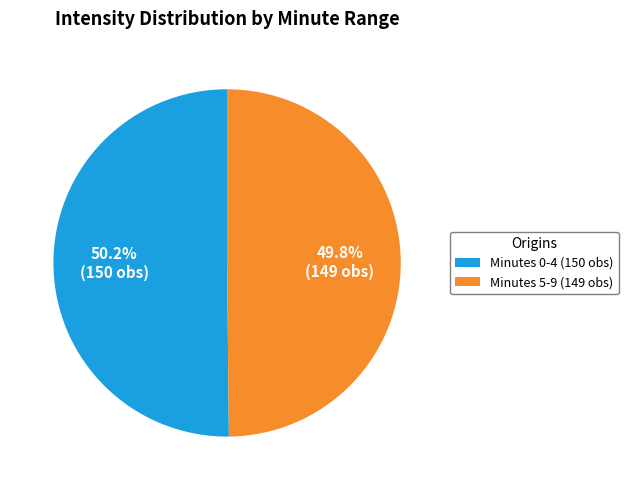

Do Minutes 0-4 (150 obs) and Minutes 5-9 (149 obs) together represent more than half of the pie?

Yes